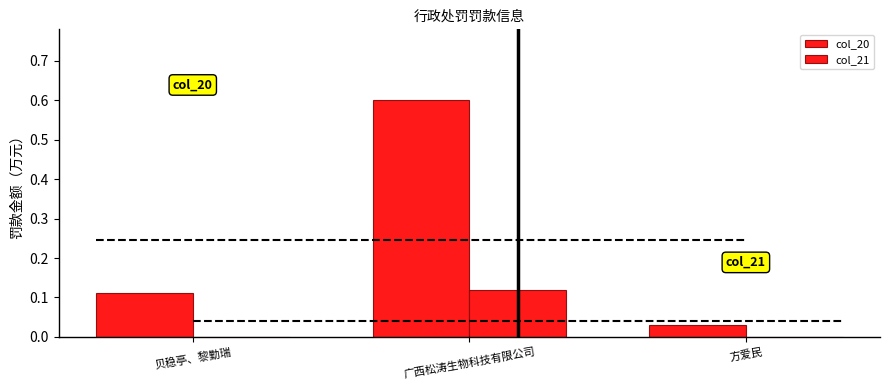

What is the value of the col_20 bar at the 1st from the left?

0.1